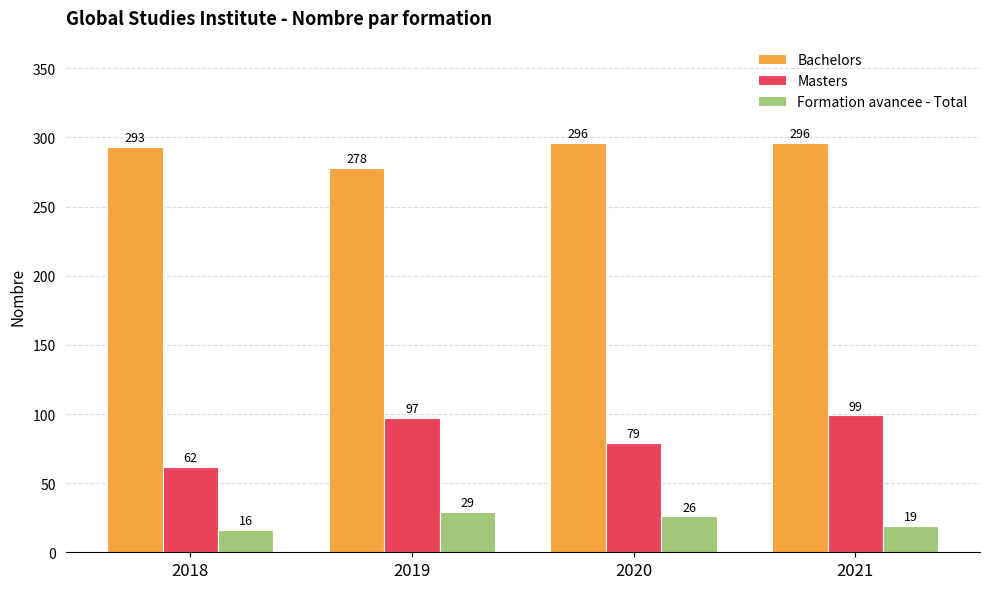

Where is Bachelors nearest to the value 287?

2018